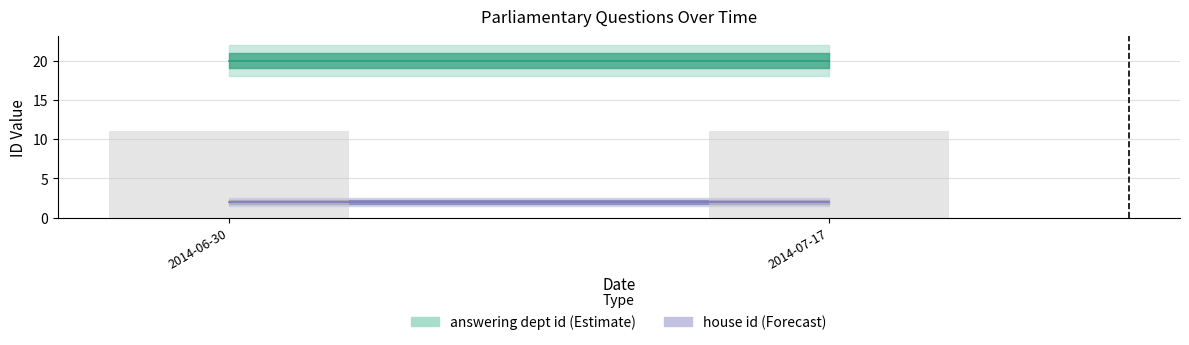

Does the chart contain any negative values?

No